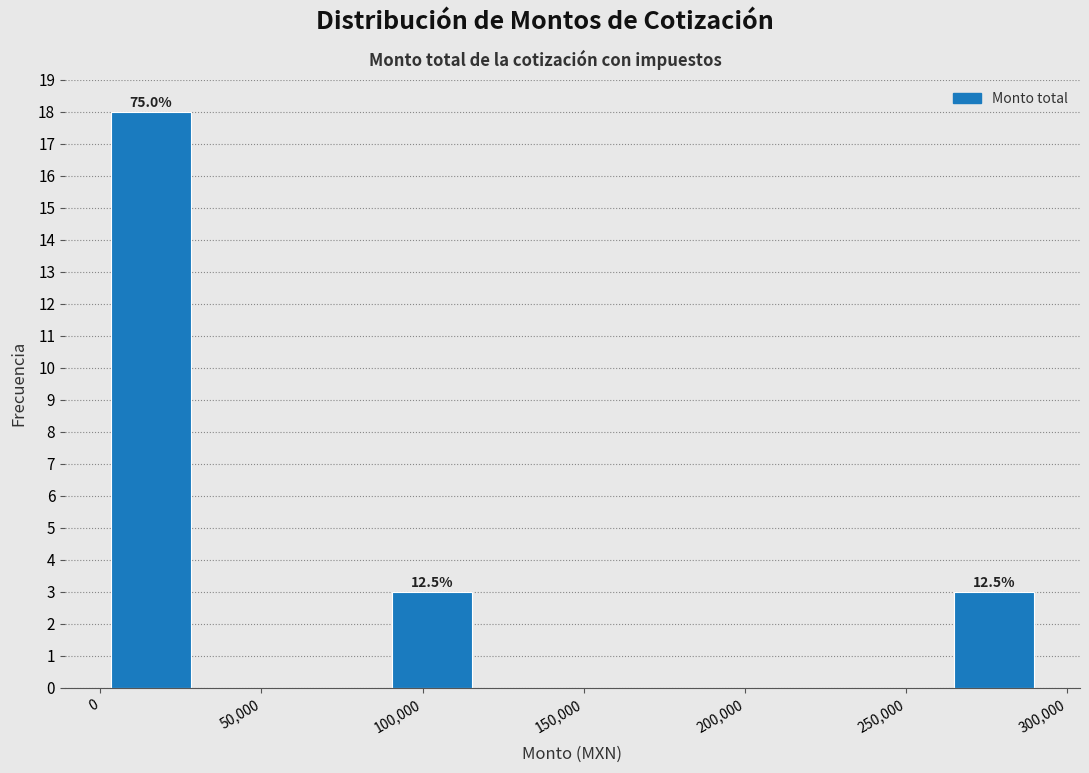

Over which range of the x-axis is the bar tallest?

0 to 30000